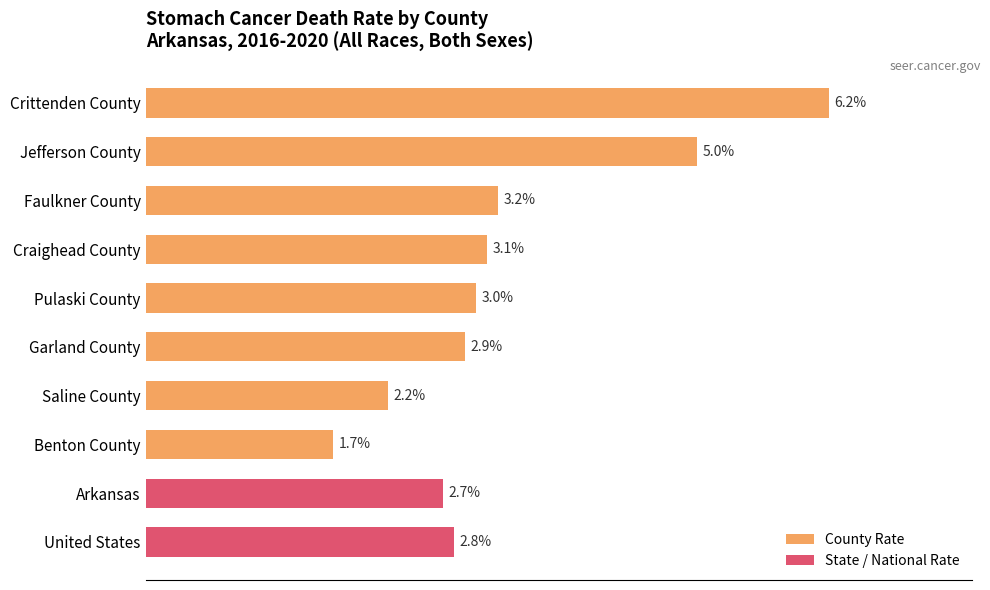

Rank the categories by value from lowest to highest.

Benton County, Saline County, Arkansas, United States, Garland County, Pulaski County, Craighead County, Faulkner County, Jefferson County, Crittenden County